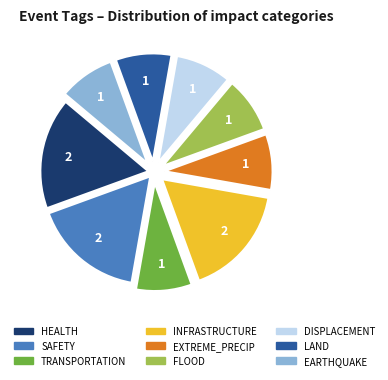

Is it true that DISPLACEMENT is 8% of the pie?

True